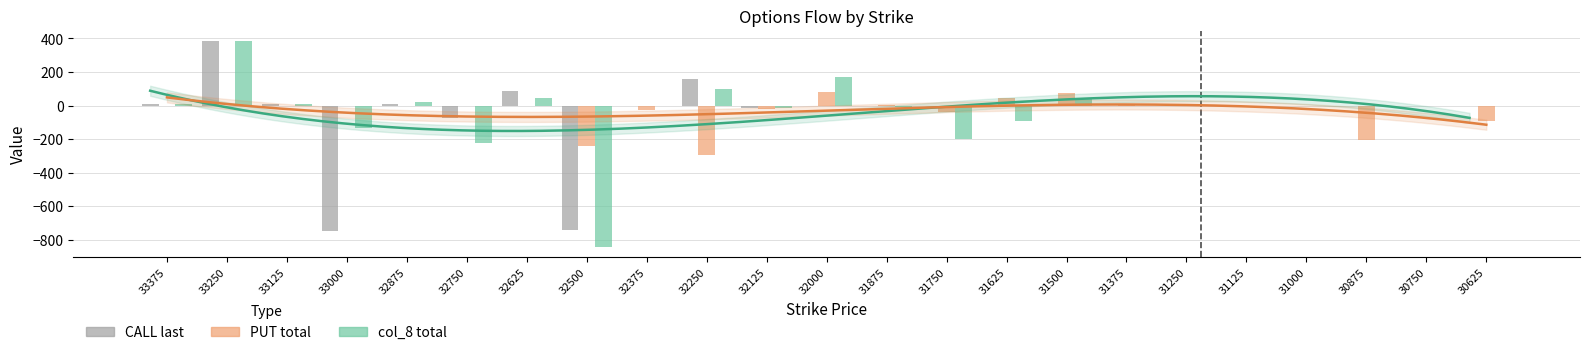

What is the sum of the col_8 total values at 32000 and 31375?

168